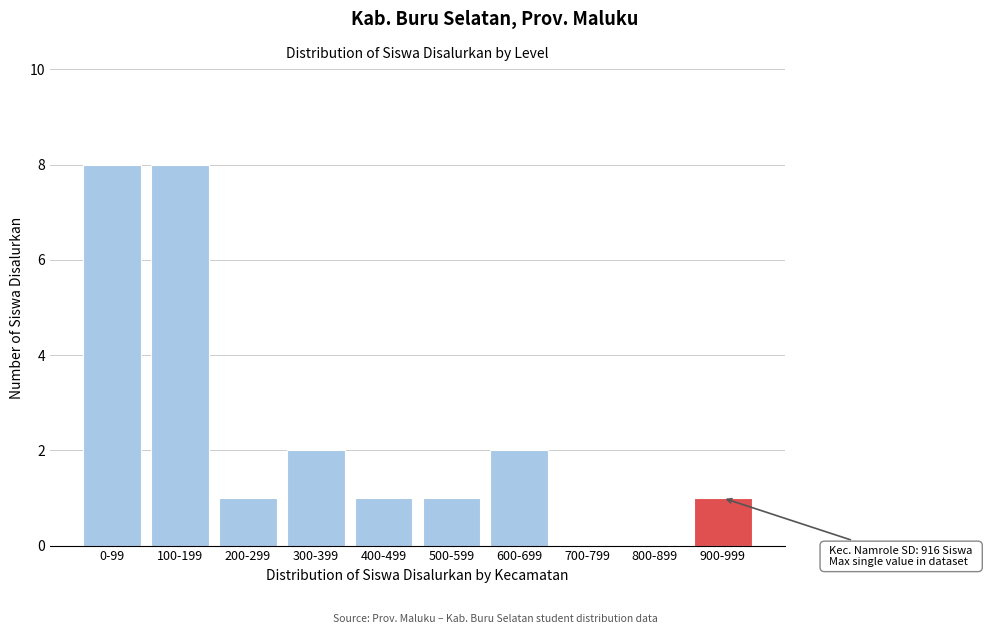

Reading right to left, list all the values displayed in this chart.

900-999=1	800-899=0	700-799=0	600-699=2	500-599=1	400-499=1	300-399=2	200-299=1	100-199=8	0-99=8